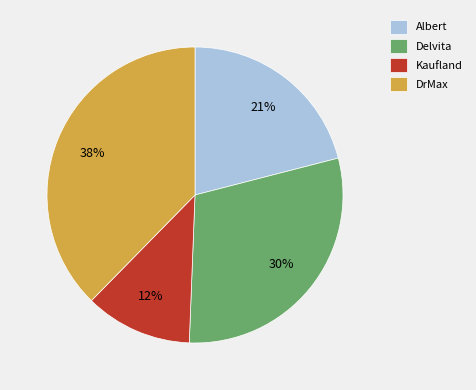

Does Albert represent more than half of the total?

No